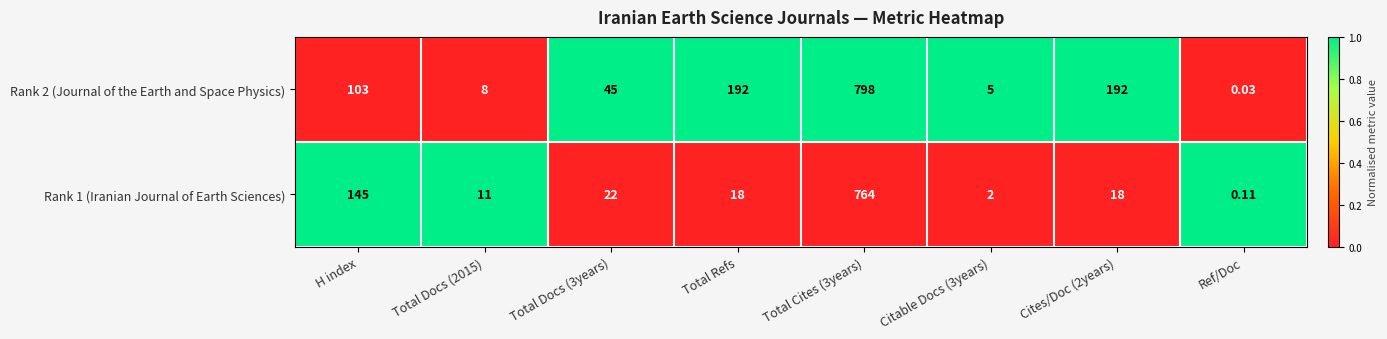

Count the number of categories in the chart.

8